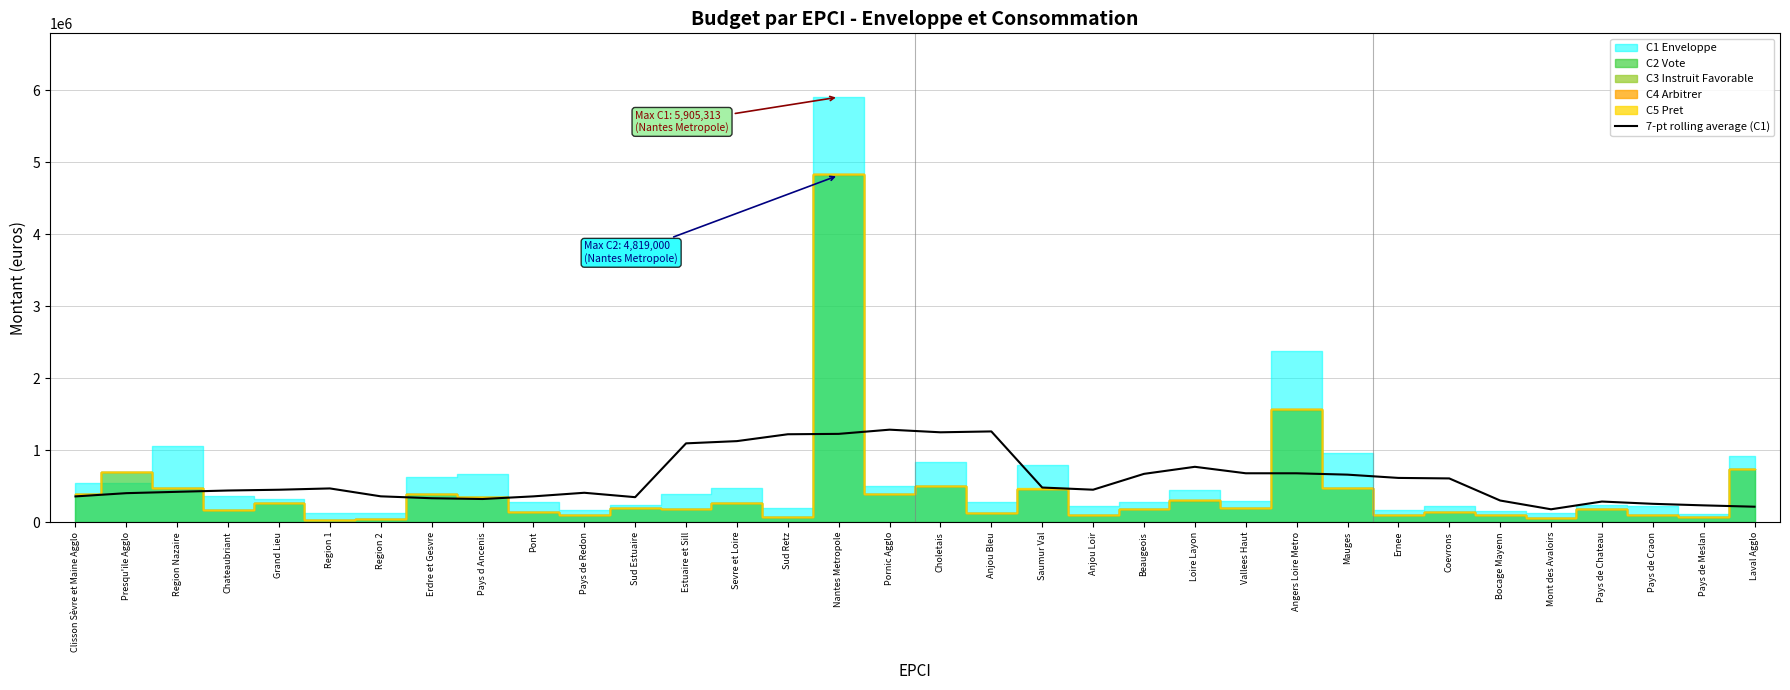

What is the label of the 28th point from the left?

Coevrons